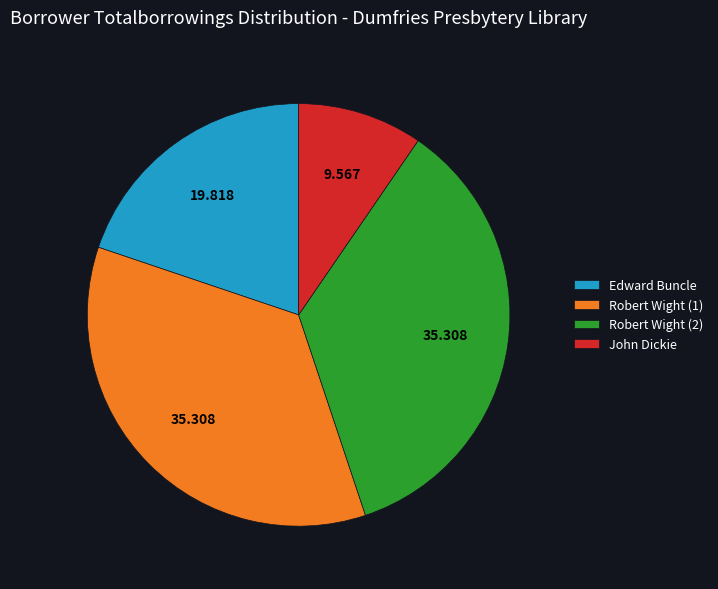

Count the number of slices in the pie.

4